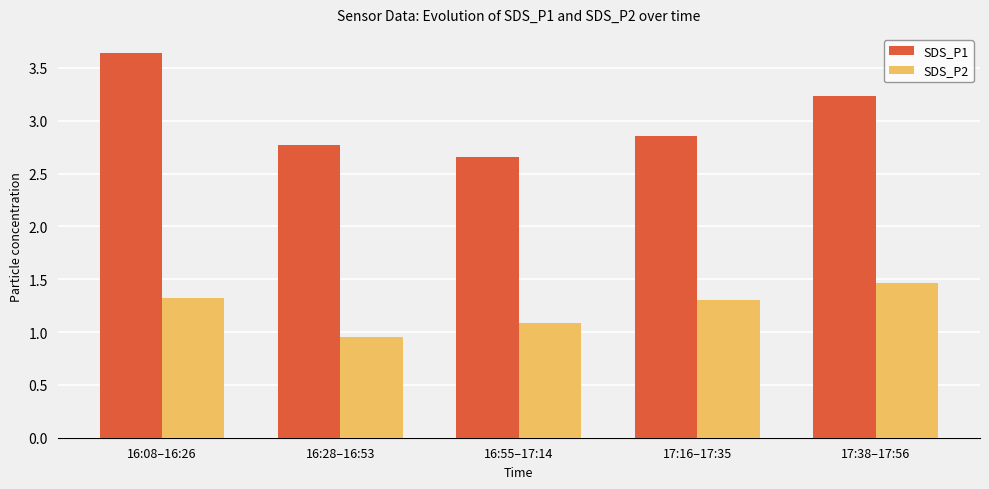

What position from the right is 16:28–16:53?

4